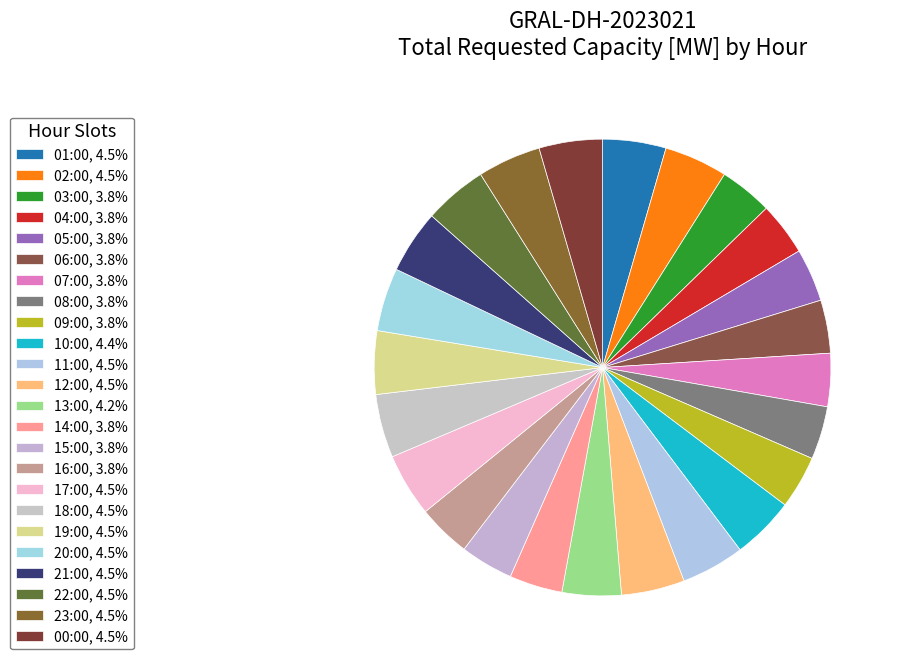

Is there any slice that represents more than half of the pie?

No